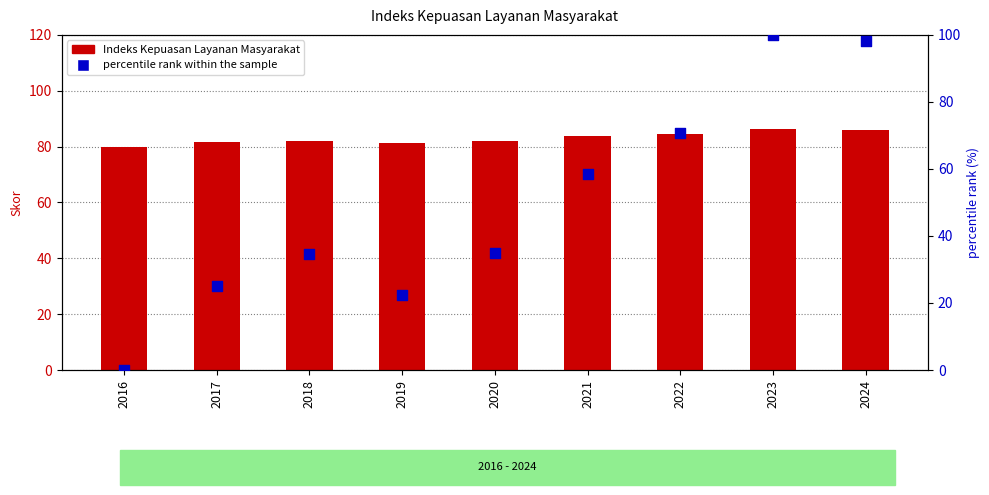

What are all the series names shown in the legend?

Indeks Kepuasan Layanan Masyarakat, percentile rank within the sample